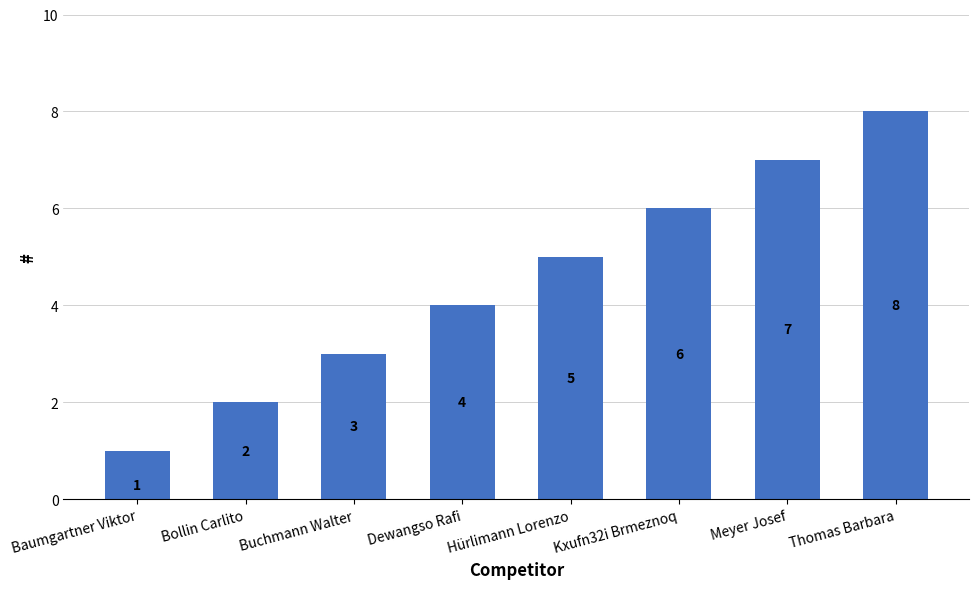

What is the value of the 6th bar from the left?

6